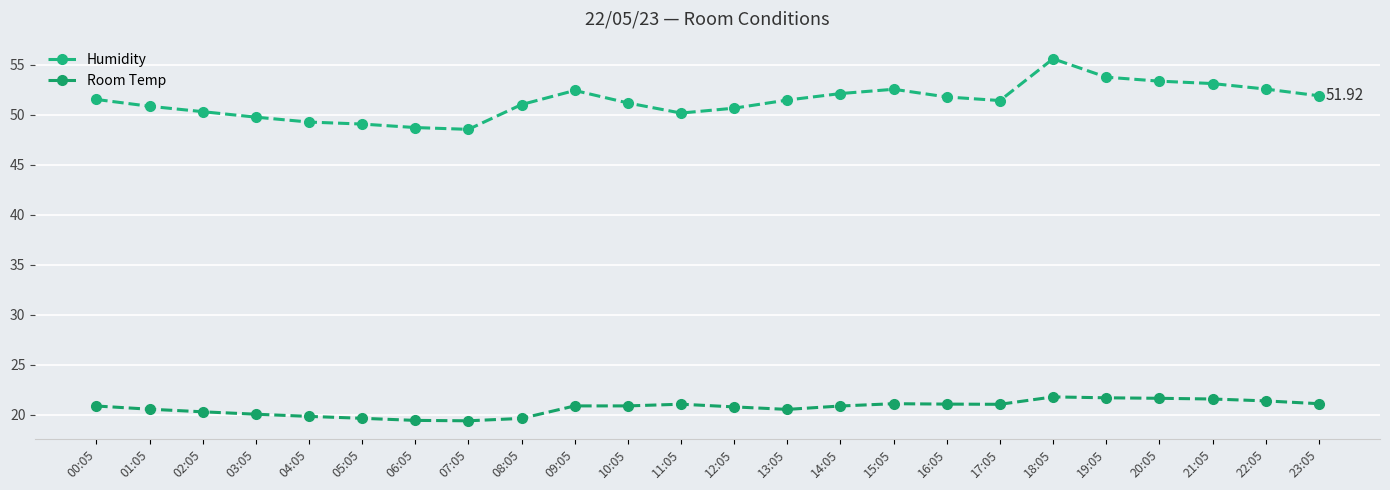

Rank the series at 04:05 from highest to lowest value.

Humidity, Room Temp